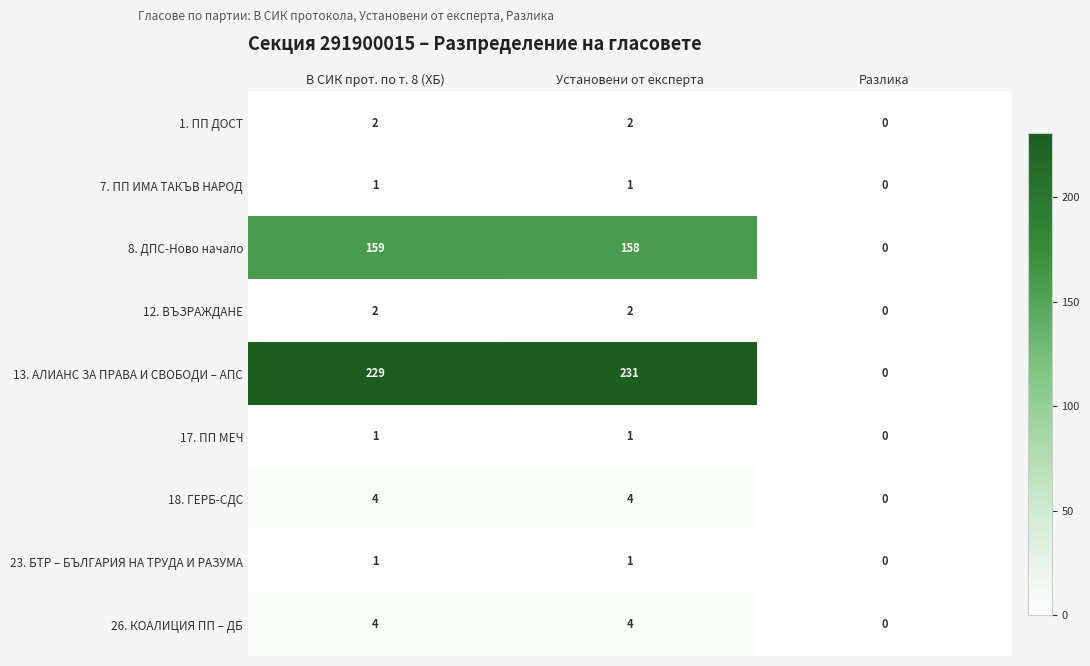

Is it true that 8. ДПС-Ново начало equals 158 at Установени от експерта?

True